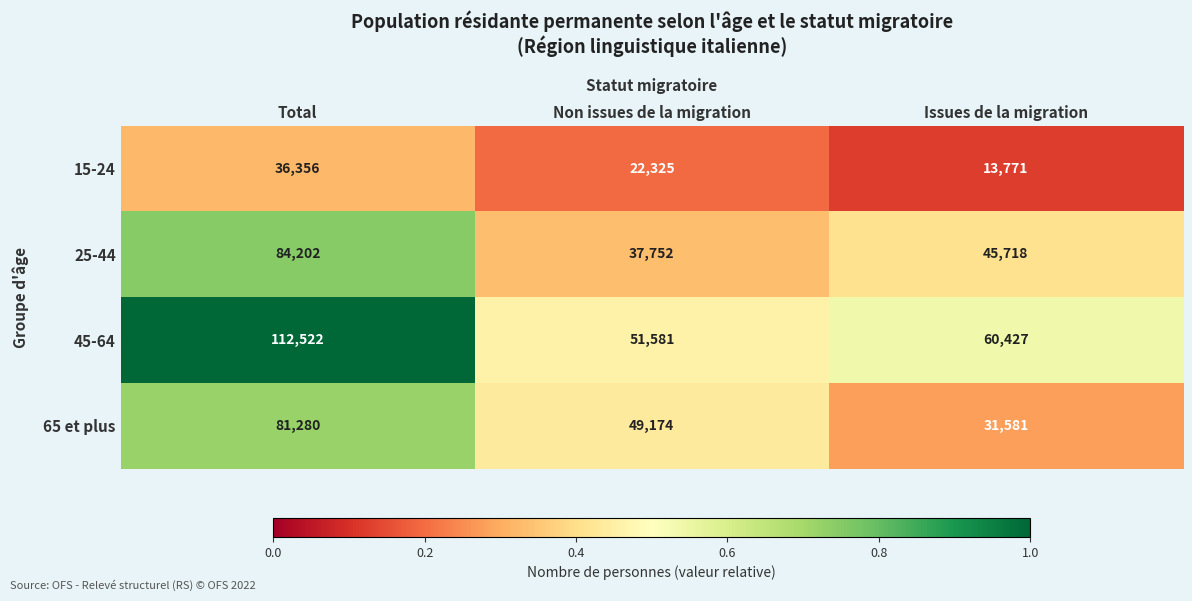

The 25-44 series shows 52788 at Total. True or false?

False